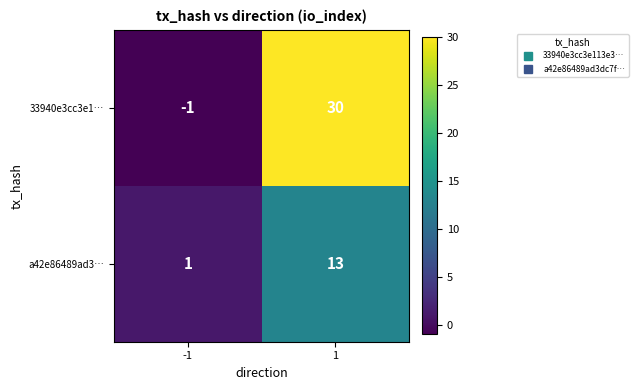

Which series has the largest total across all categories?

33940e3cc3e1…